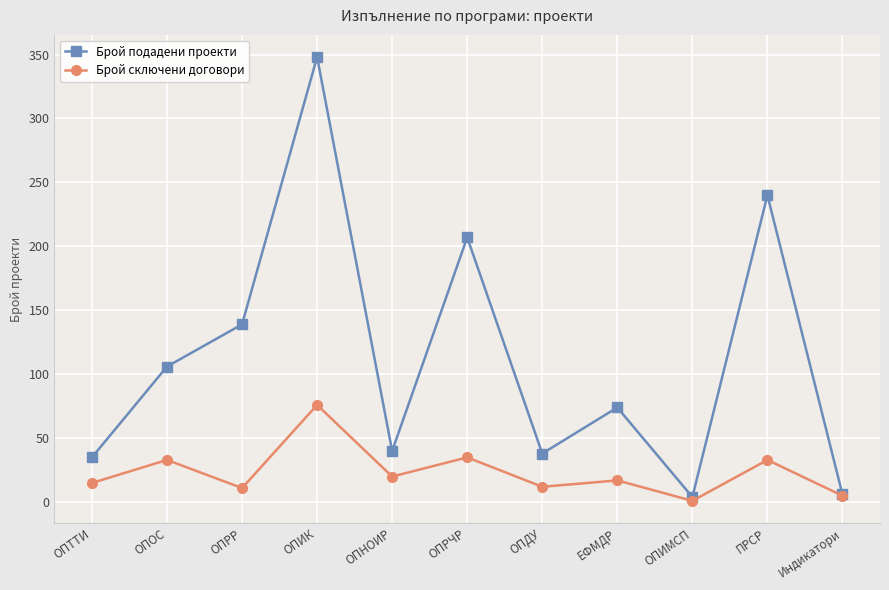

The Брой подадени проекти series shows 38 at ОПДУ. True or false?

True